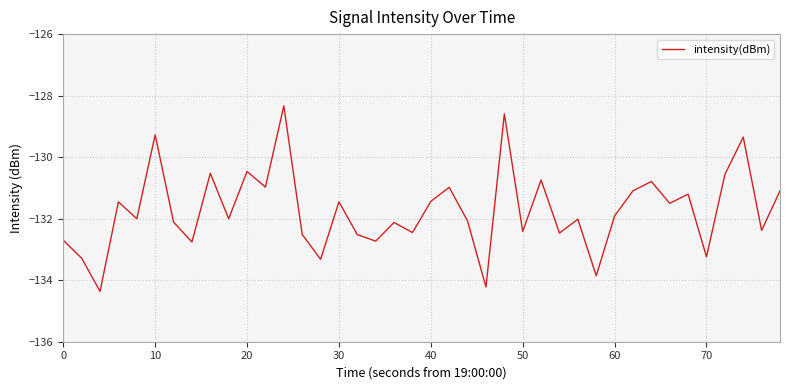

What is the difference between the maximum and minimum values?

6.0